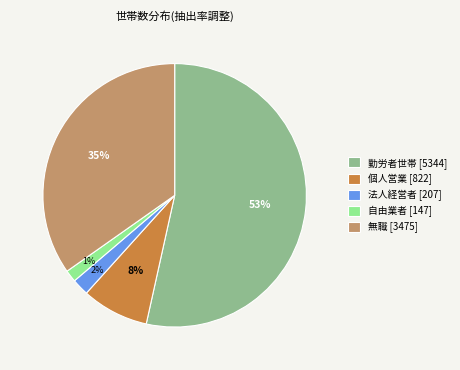

Which has a higher value, 自由業者 [147] or 勤労者世帯 [5344]?

勤労者世帯 [5344]